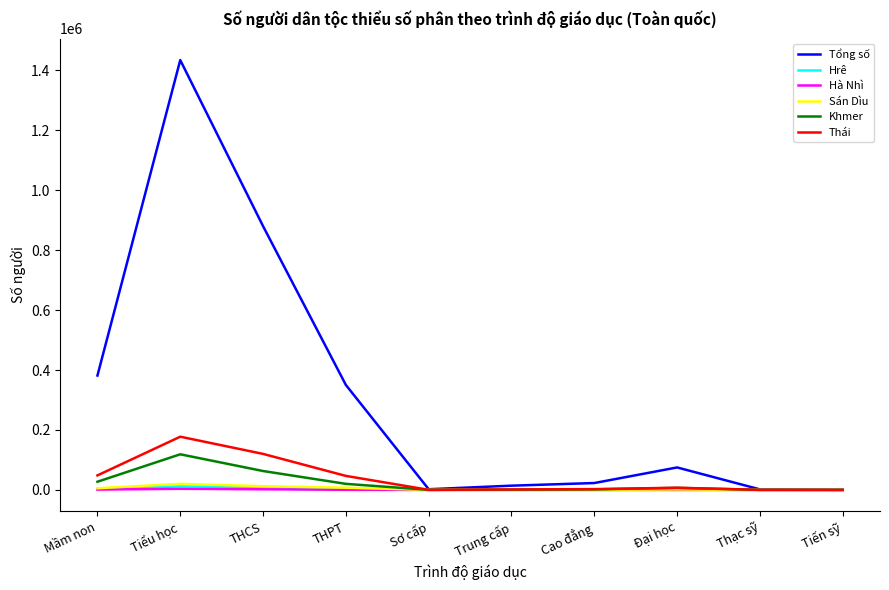

At which category does the chart reach its peak across all series?

Tiểu học